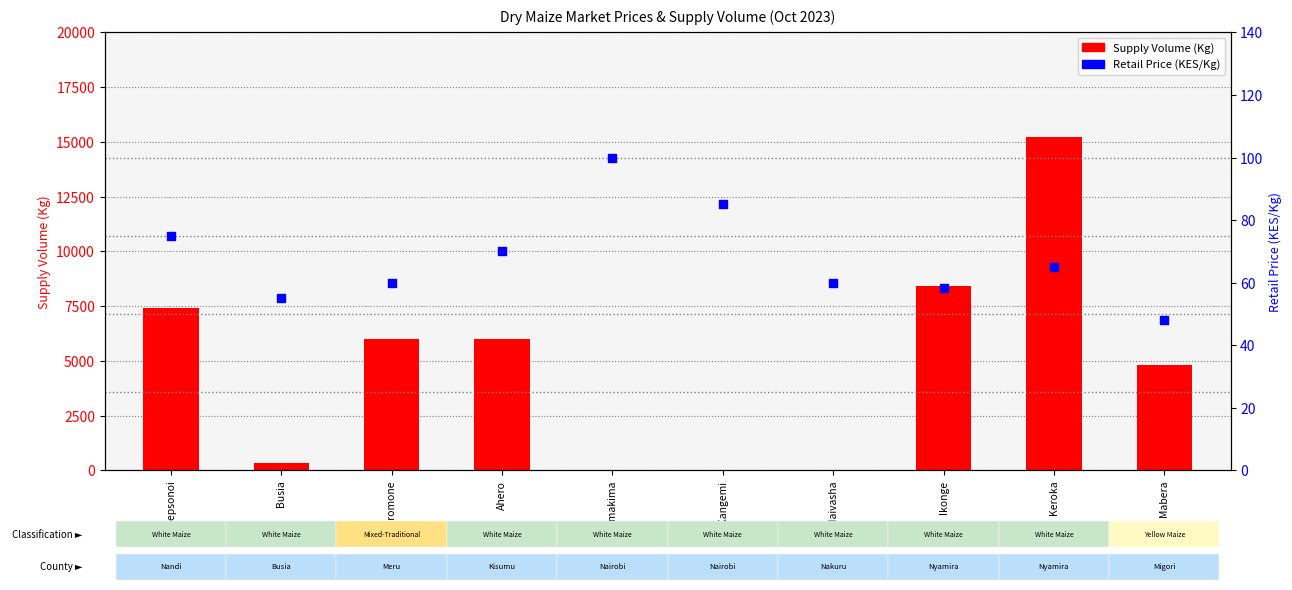

What is the total value across all series at Kangemi?

85.0